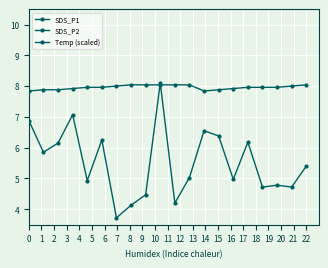

True or false: Temp (scaled) and SDS_P2 intersect in this chart.

False